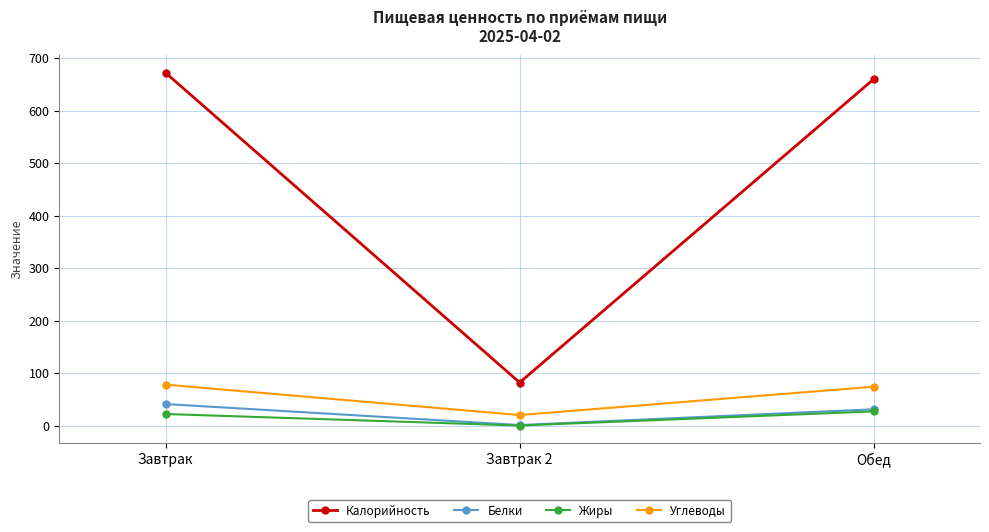

What is the label of the 2nd point from the right?

Завтрак 2